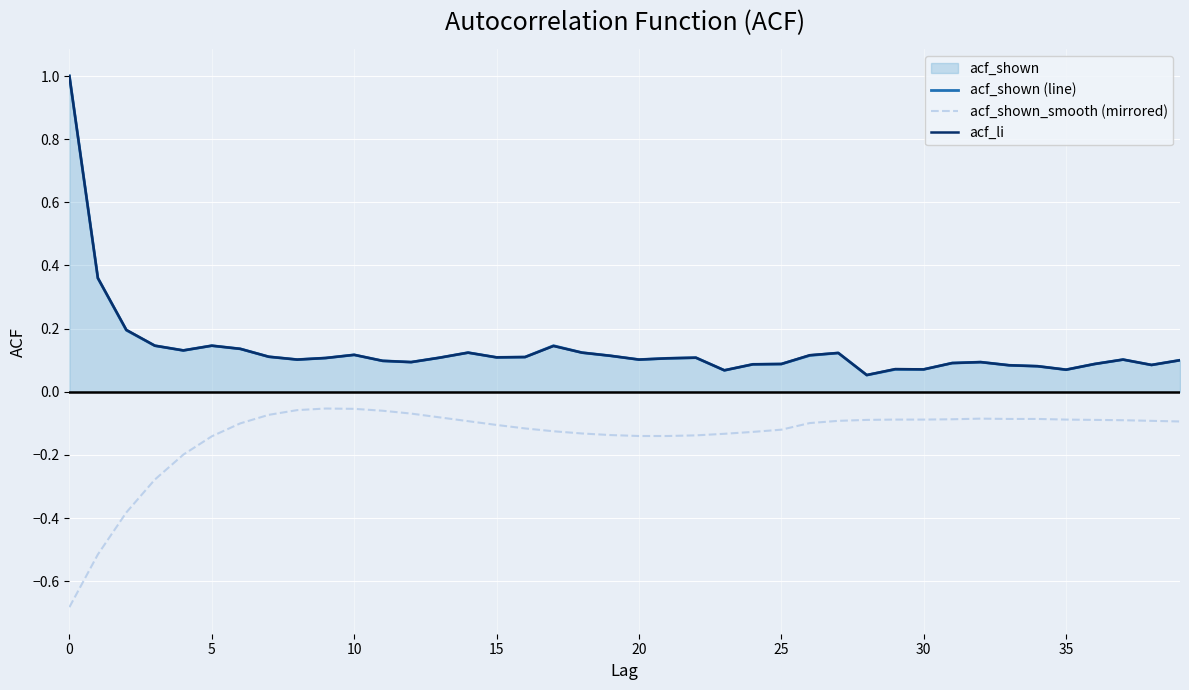

Count the number of data series in this chart.

3